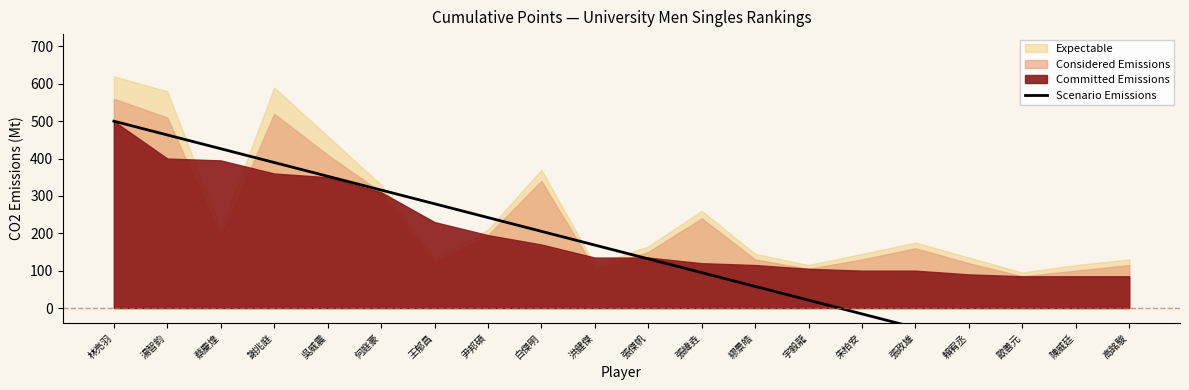

How many lines are shown in the chart?

1